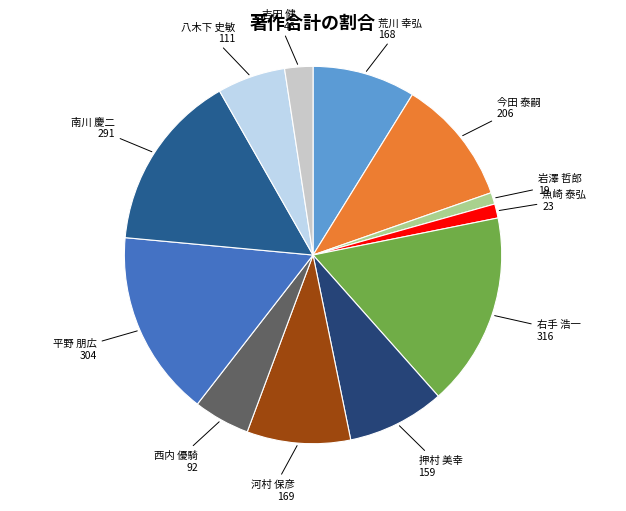

Between 右手 浩一 and 吉田 健, which is larger?

右手 浩一